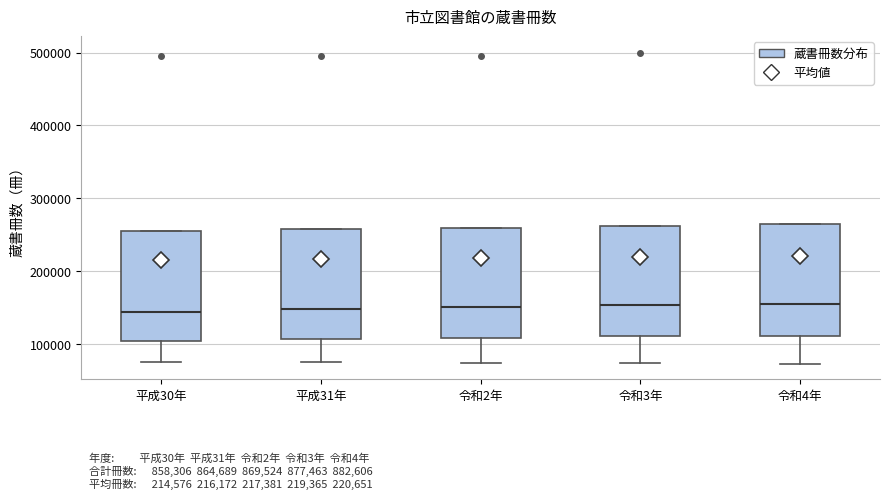

Reading left to right, transcribe this box plot: for each box, give where its median line is, the range the box spans, and where its two whiskers end, as read against the y-axis. The values are not printed on the chart, so give them approximately, as read against the axis.

平成30年: median 140000, box 100000 to 250000, whiskers 70000 to 250000
平成31年: median 150000, box 110000 to 260000, whiskers 70000 to 260000
令和2年: median 150000, box 110000 to 260000, whiskers 70000 to 260000
令和3年: median 150000, box 110000 to 260000, whiskers 70000 to 260000
令和4年: median 150000, box 110000 to 260000, whiskers 70000 to 260000